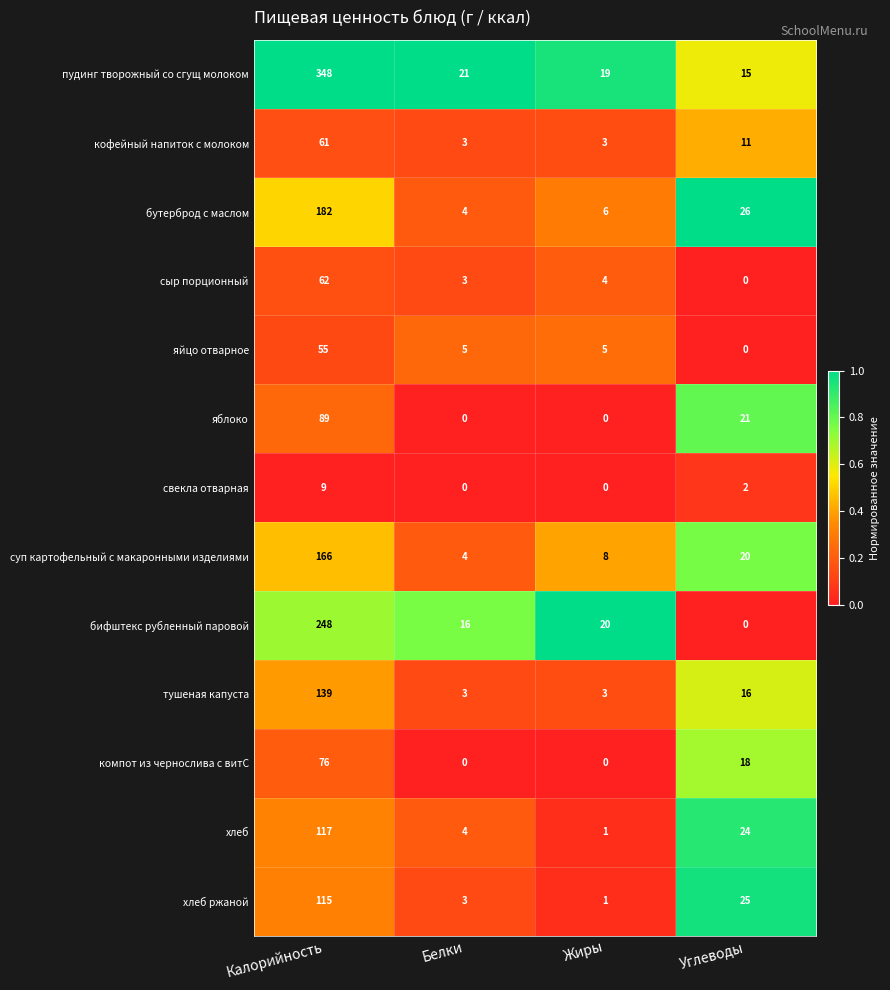

At how many categories does at least one series exceed 0?

4